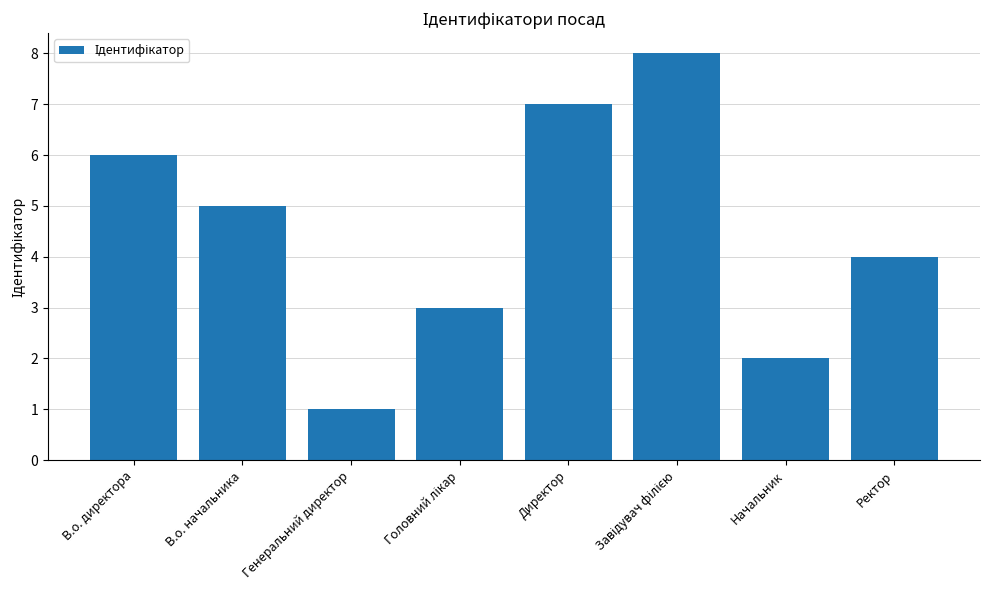

The chart shows a value of 4 at Ректор. True or false?

True